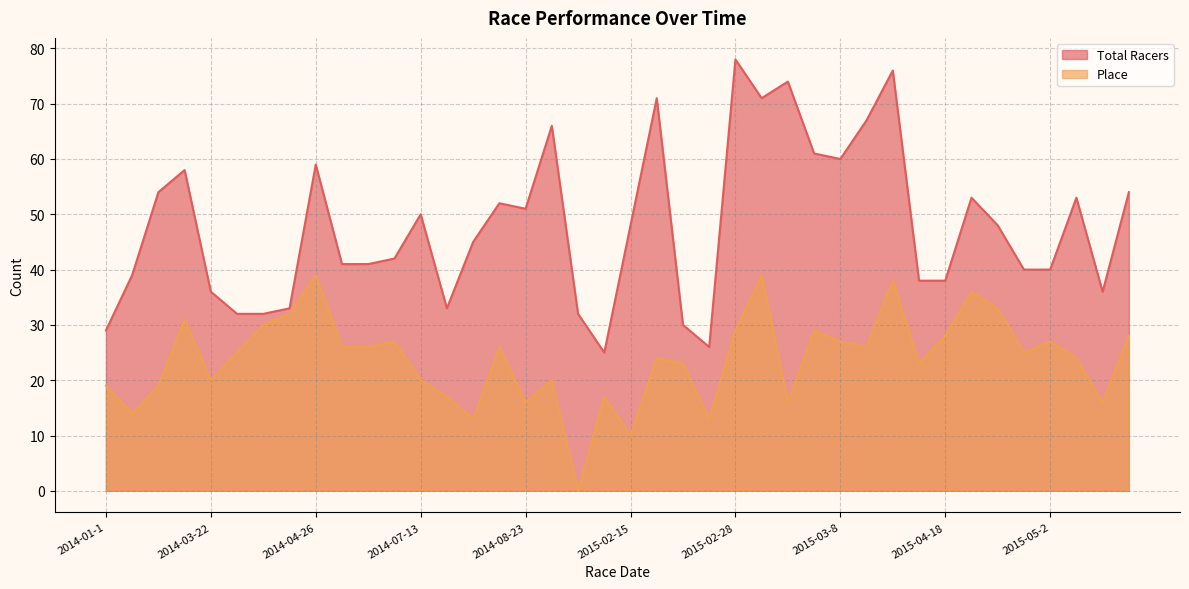

Which series has the widest spread of values?

Total Racers